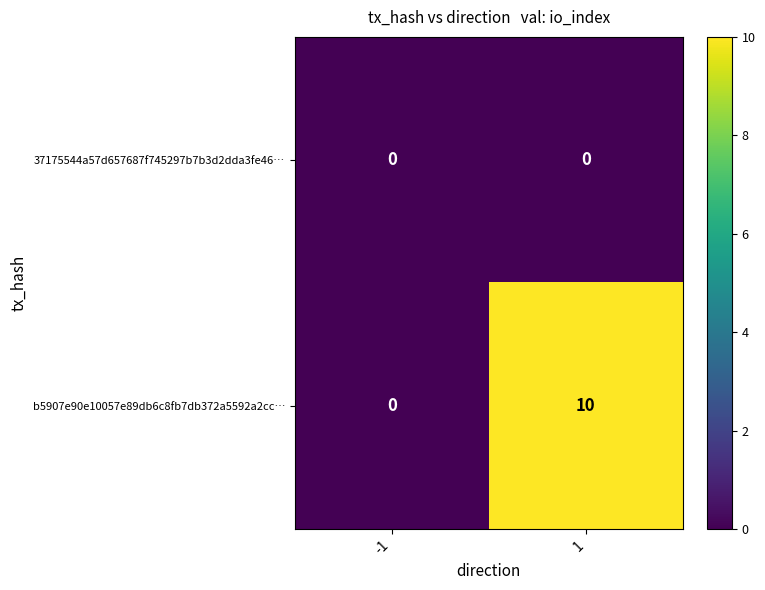

Reading left to right, what are all the values shown in this chart?

37175544a57d657687f745297b7b3d2dda3fe46…: -1=0	1=0
b5907e90e10057e89db6c8fb7db372a5592a2cc…: -1=0	1=10